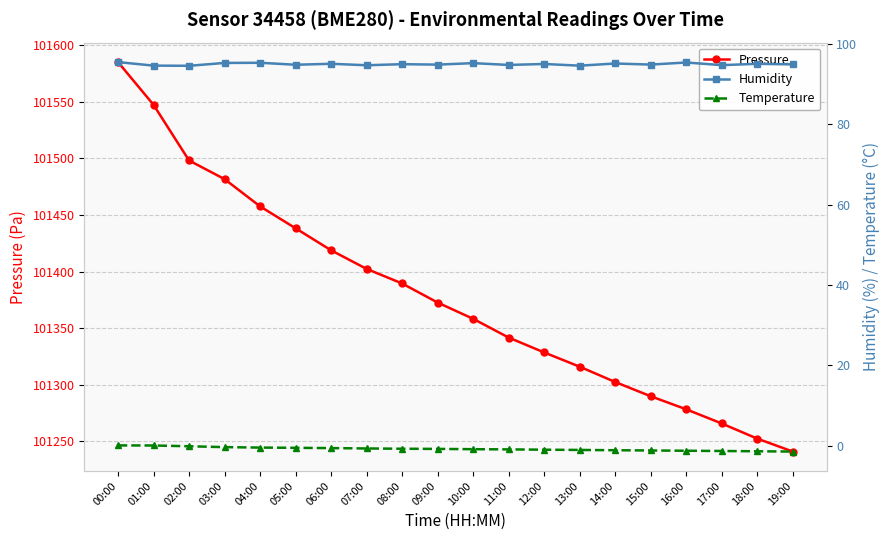

Between 00:00 and 16:00, which series saw the biggest shift?

Pressure